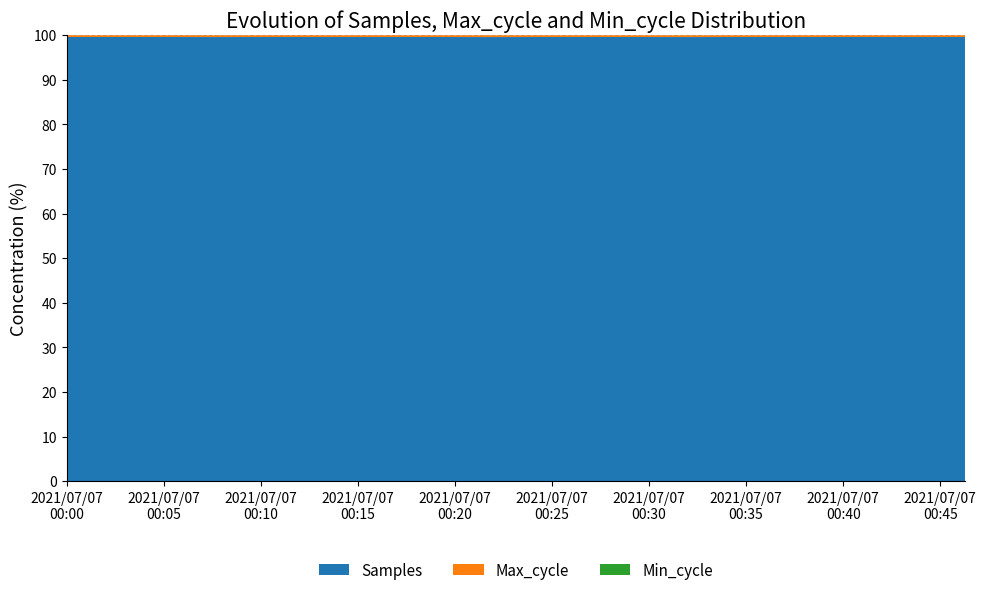

Reading left to right, transcribe all the data shown in this chart.

Samples: 0=5119384	1=5120903	2=5121407	3=5115502	4=5112728	5=5105772	6=5116578	7=5097051	8=5107875	9=5110387	10=5114136	11=5117344	12=5121320	13=5116267	14=5115421	15=5110576	16=5117623	17=5112545	18=5111654	19=5114911
Max_cycle: 0=19919	1=19912	2=19923	3=20263	4=19999	5=19908	6=19953	7=19912	8=19911	9=20344	10=19914	11=19908	12=19919	13=20320	14=19954	15=19924	16=19919	17=19963	18=19981	19=19912
Min_cycle: 0=27	1=27	2=27	3=27	4=27	5=27	6=27	7=28	8=27	9=27	10=27	11=27	12=27	13=27	14=27	15=28	16=27	17=27	18=27	19=27